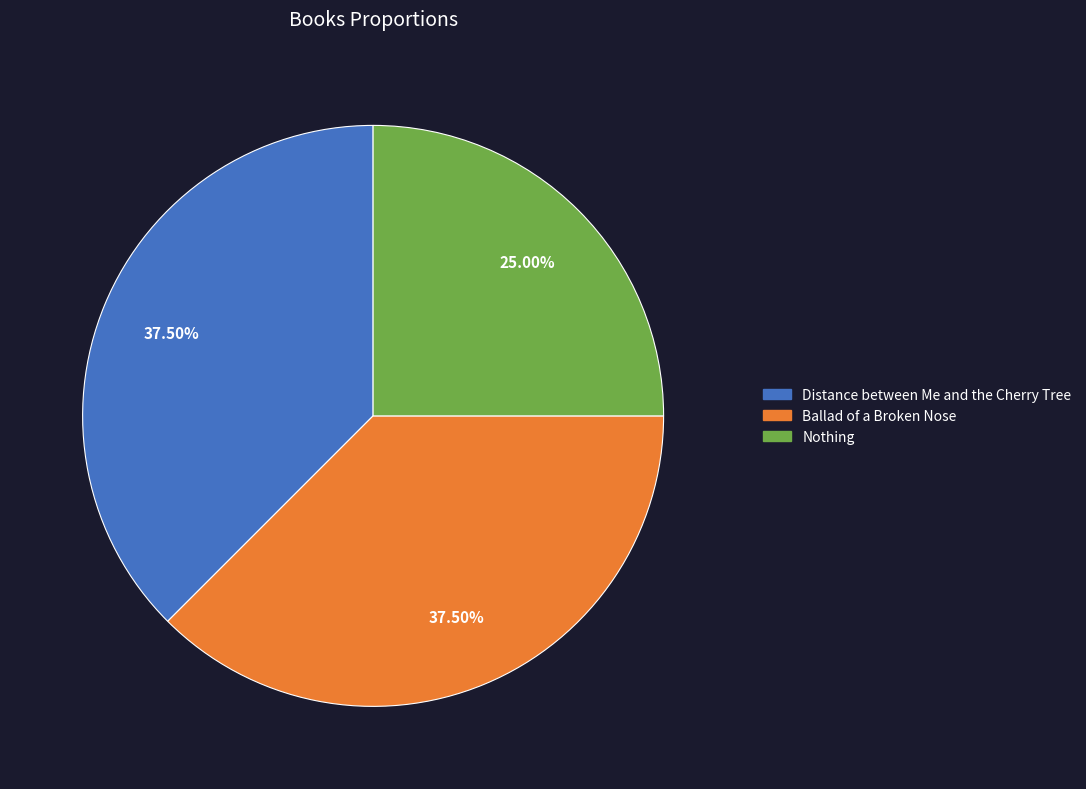

Is it true that Distance between Me and the Cherry Tree is 29% of the pie?

False